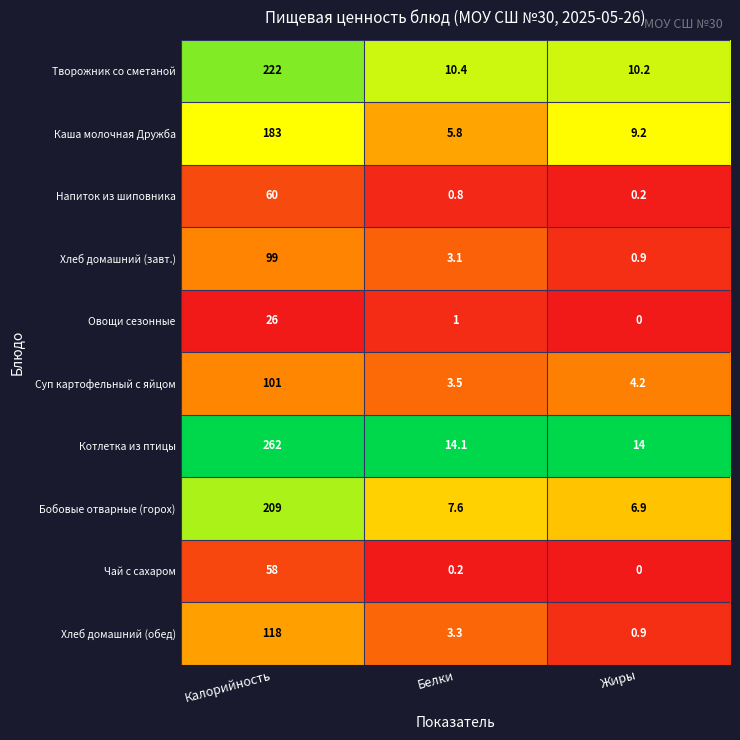

At which category does the chart reach its minimum across all series?

Жиры